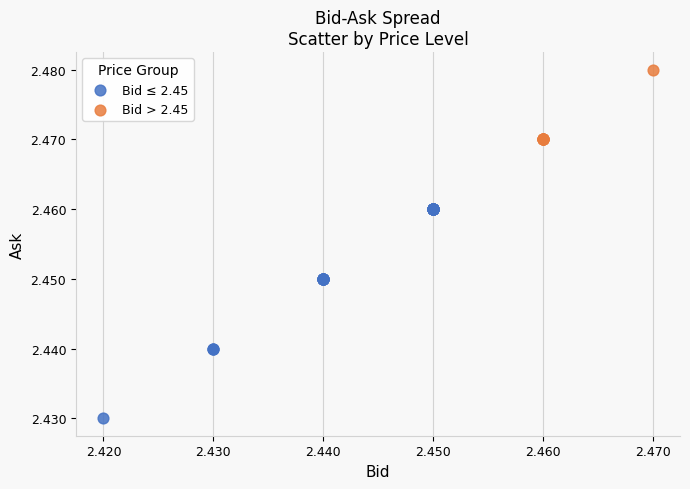

Which series contains the highest Y value?

Bid > 2.45